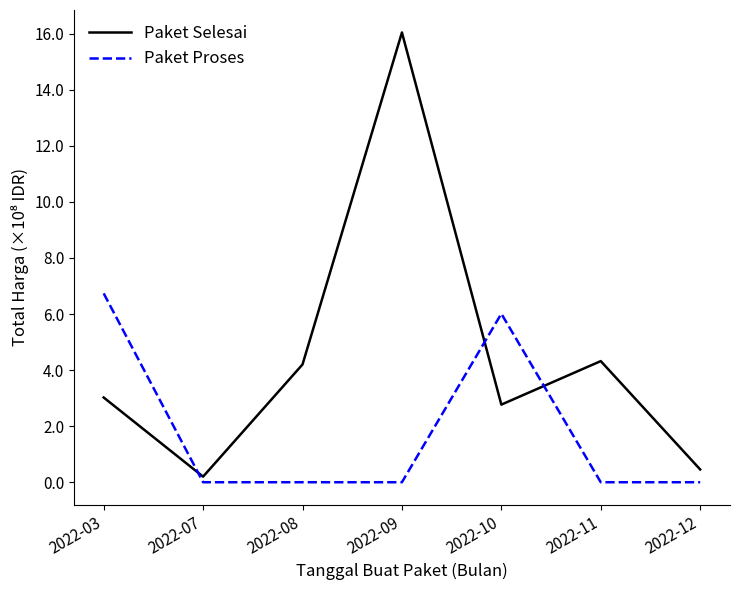

After their last crossing, which series has the higher values: Paket Proses or Paket Selesai?

Paket Selesai